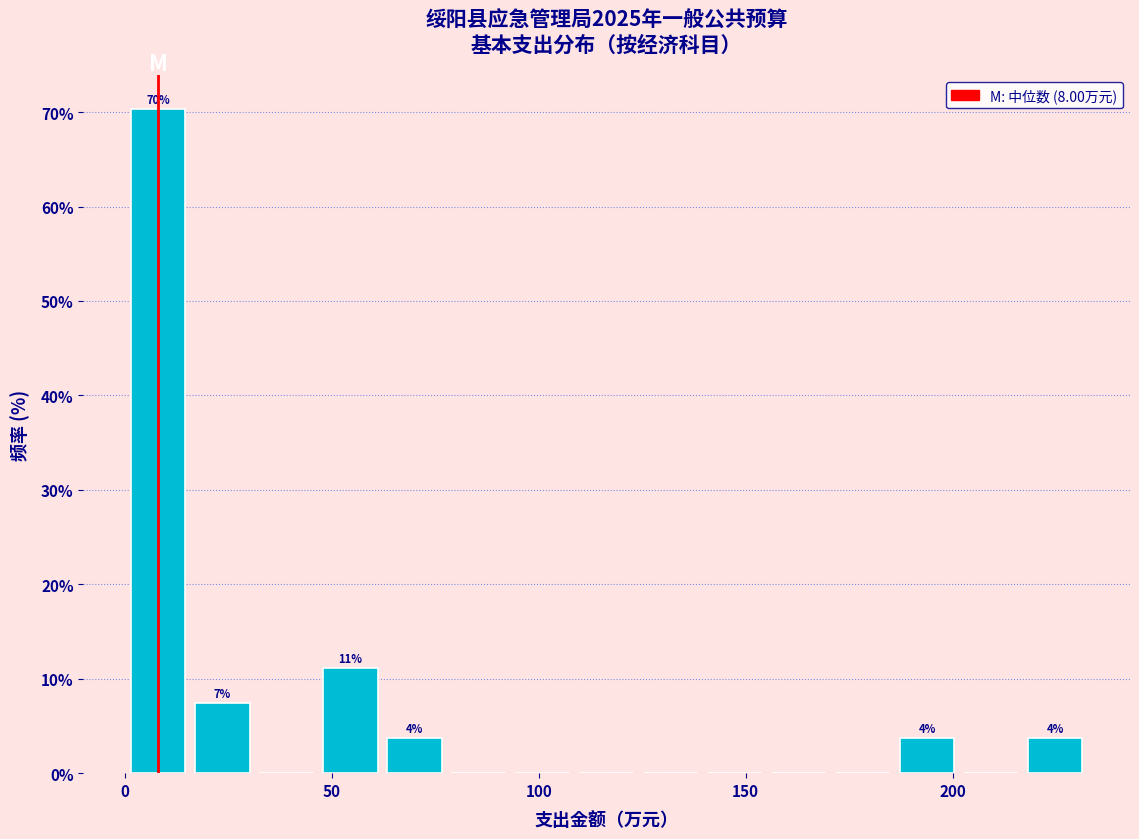

Around what value on the x-axis is the tallest bar? Give the approximate position of its centre, as read against the axis.

10